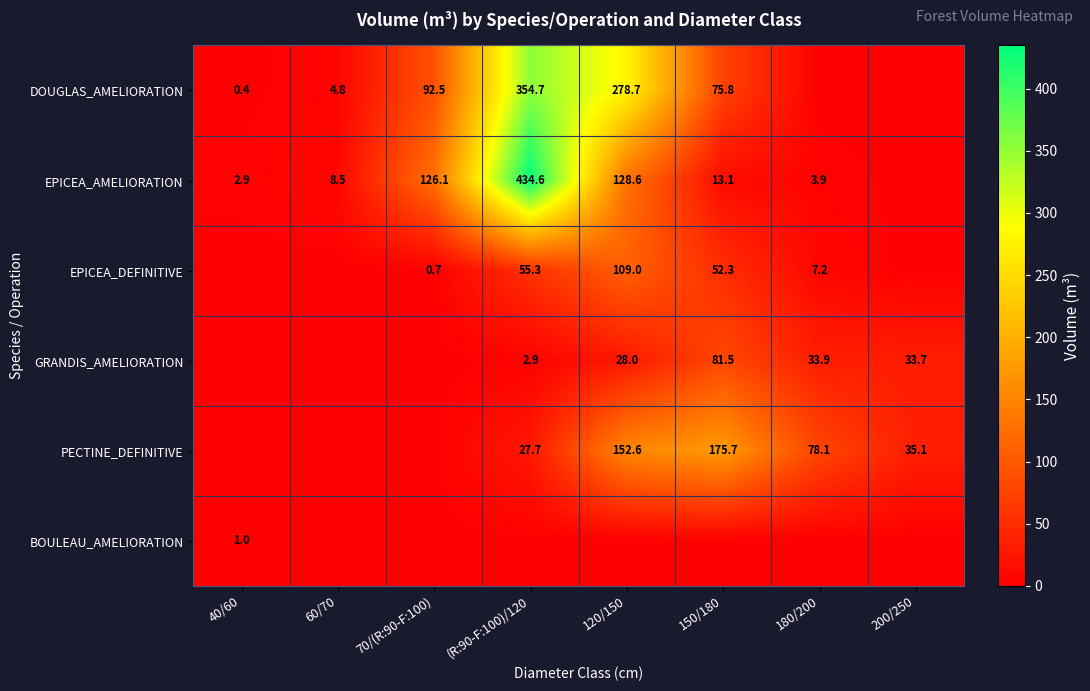

What is the sum of the EPICEA_AMELIORATION values at 180/200 and 40/60?

6.8